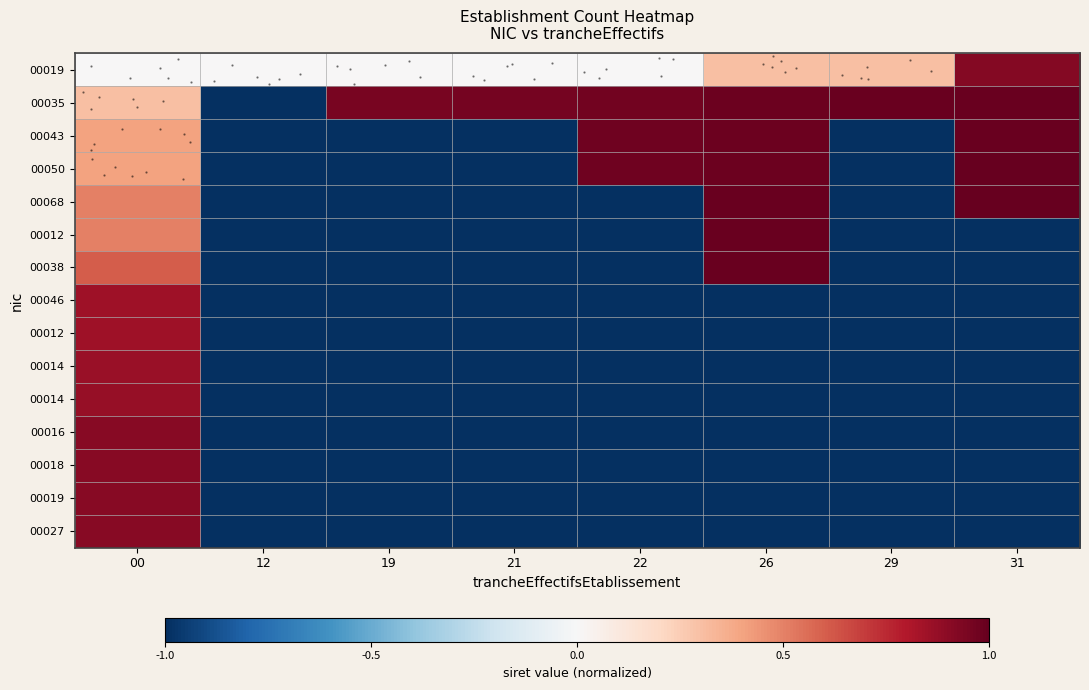

How many series are shown in this chart?

15